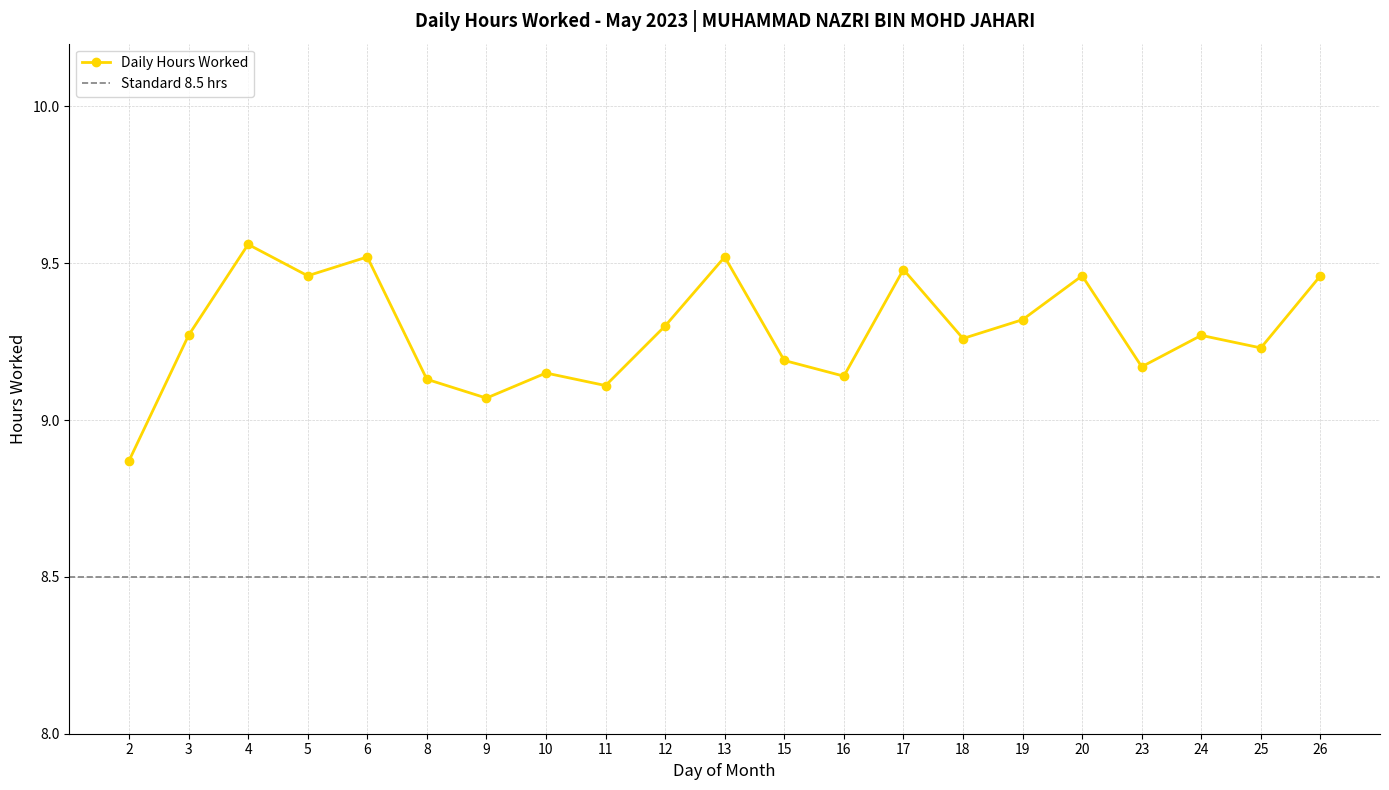

What is the minimum value shown in the chart?

8.9